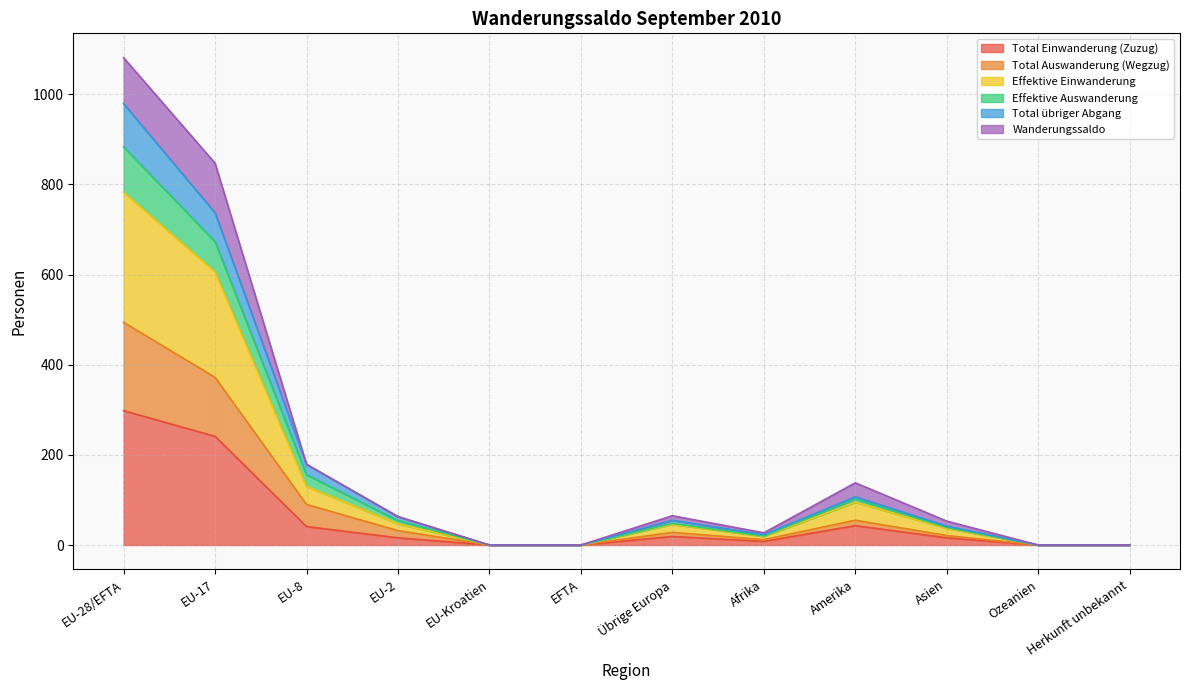

At which label does Total Einwanderung (Zuzug) reach its peak?

EU-28/EFTA